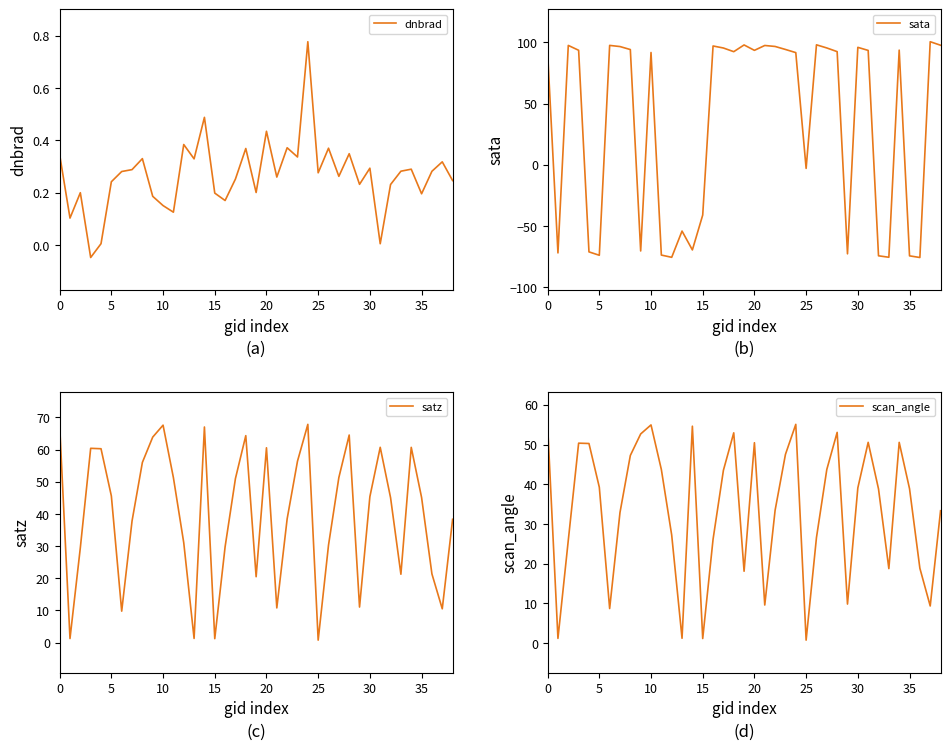

At how many categories does at least one series exceed -12?

39